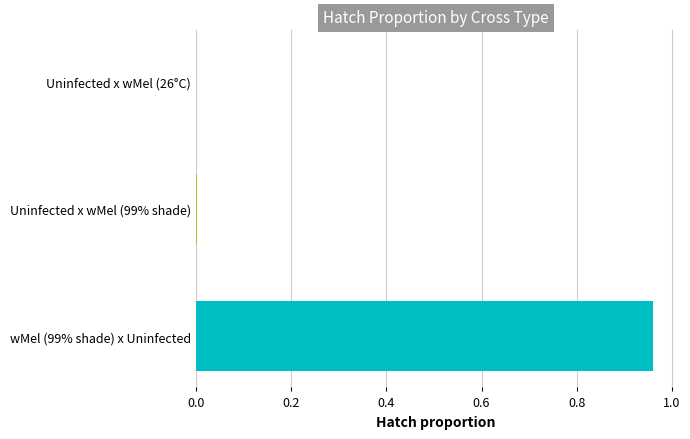

Is it true that the value at wMel (99% shade) x Uninfected is 0.6?

False